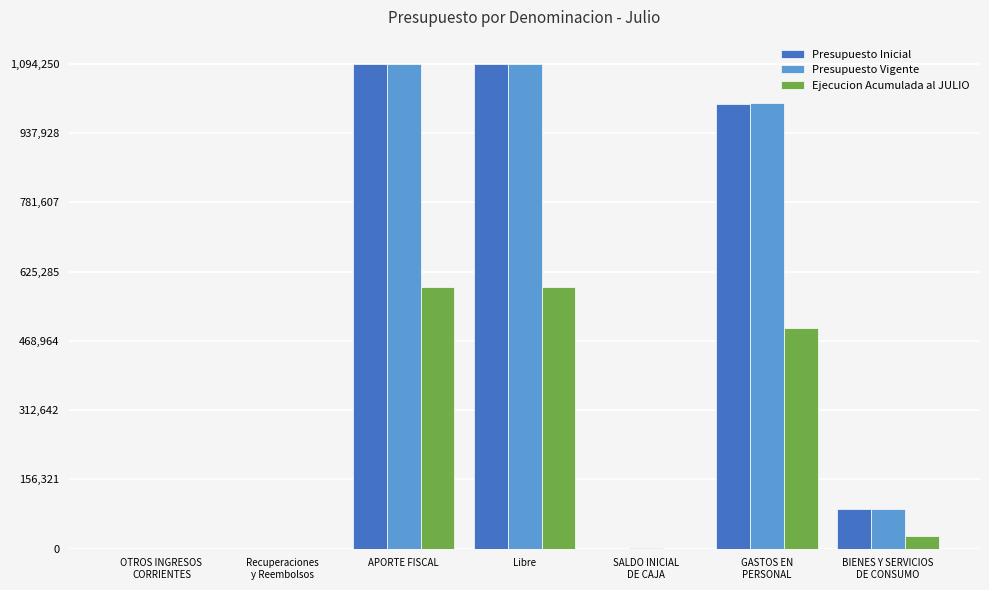

How many data points does each series have?

7